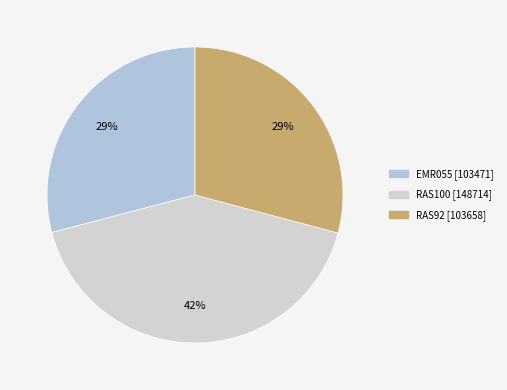

Which category has the biggest portion of the pie?

RAS100